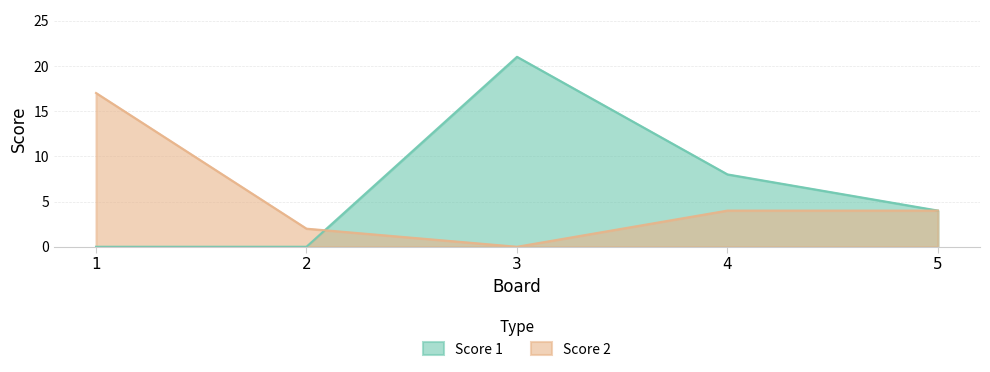

How many data points in Score 1 are less than 4?

2